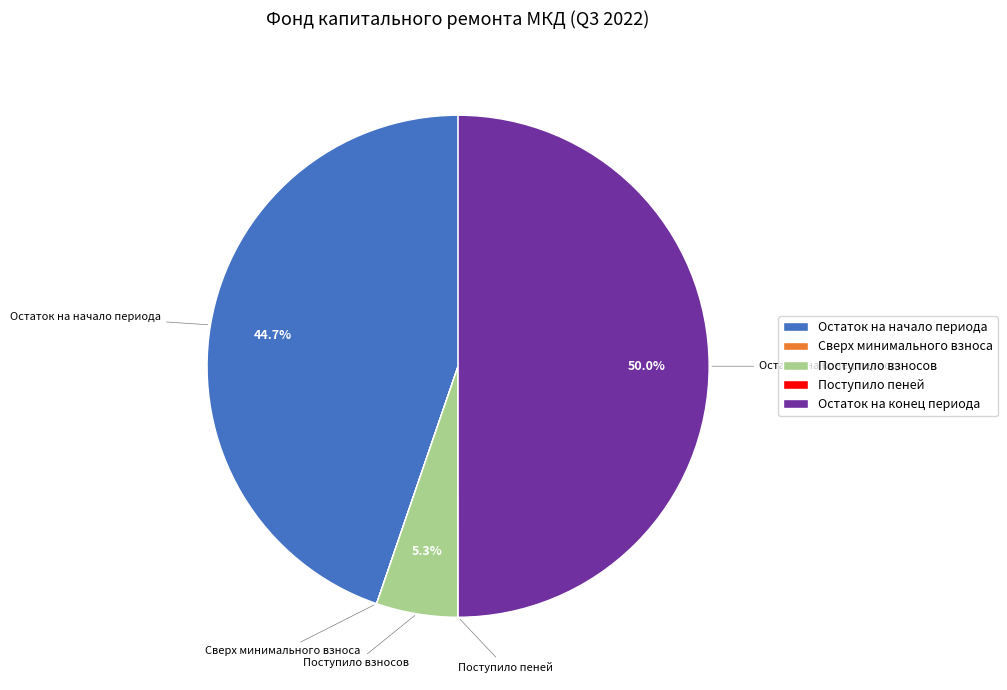

What is the largest slice in the pie chart?

Остаток на конец периода